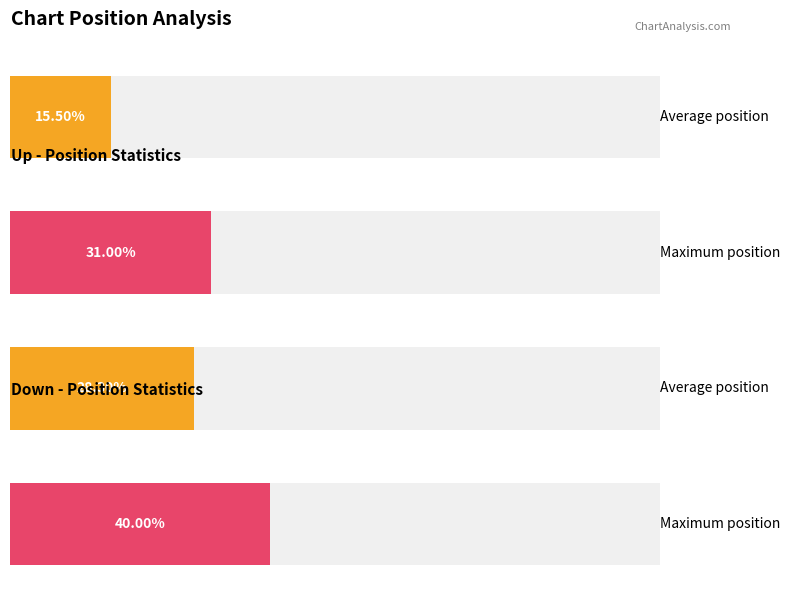

How many values in the Average Position series exceed 28?

1